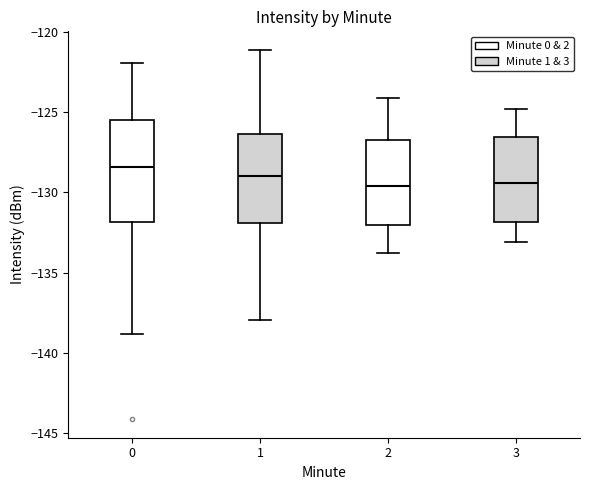

Reading left to right, transcribe this box plot: for each box, give where its median line is, the range the box spans, and where its two whiskers end, as read against the y-axis. The values are not printed on the chart, so give them approximately, as read against the axis.

0: median -128.5, box -132.0 to -125.5, whiskers -139.0 to -122.0
1: median -129.0, box -132.0 to -126.5, whiskers -138.0 to -121.0
2: median -129.5, box -132.0 to -126.5, whiskers -134.0 to -124.0
3: median -129.5, box -132.0 to -126.5, whiskers -133.0 to -125.0